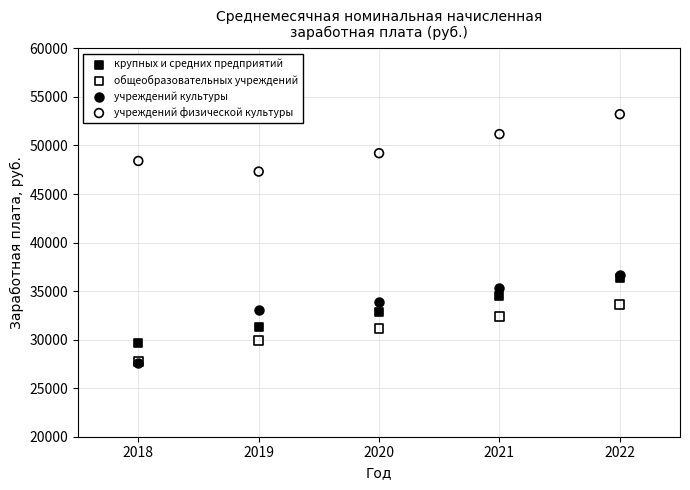

What are all the series names shown in the legend?

крупных и средних предприятий, общеобразовательных учреждений, учреждений культуры, учреждений физической культуры